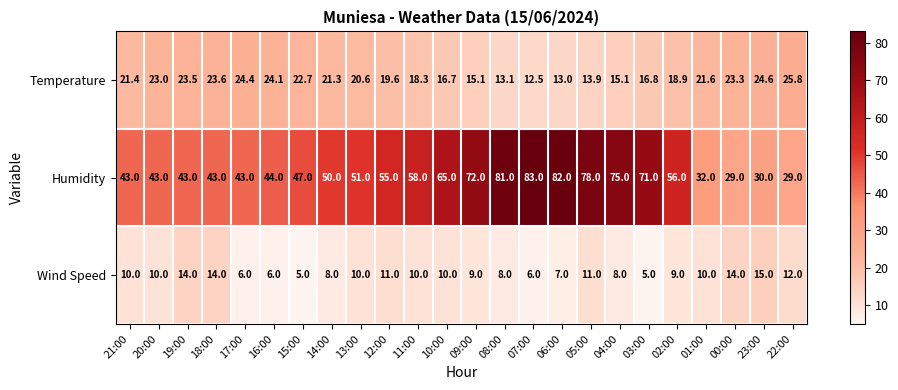

Where does the Temperature series first go above 21?

21:00